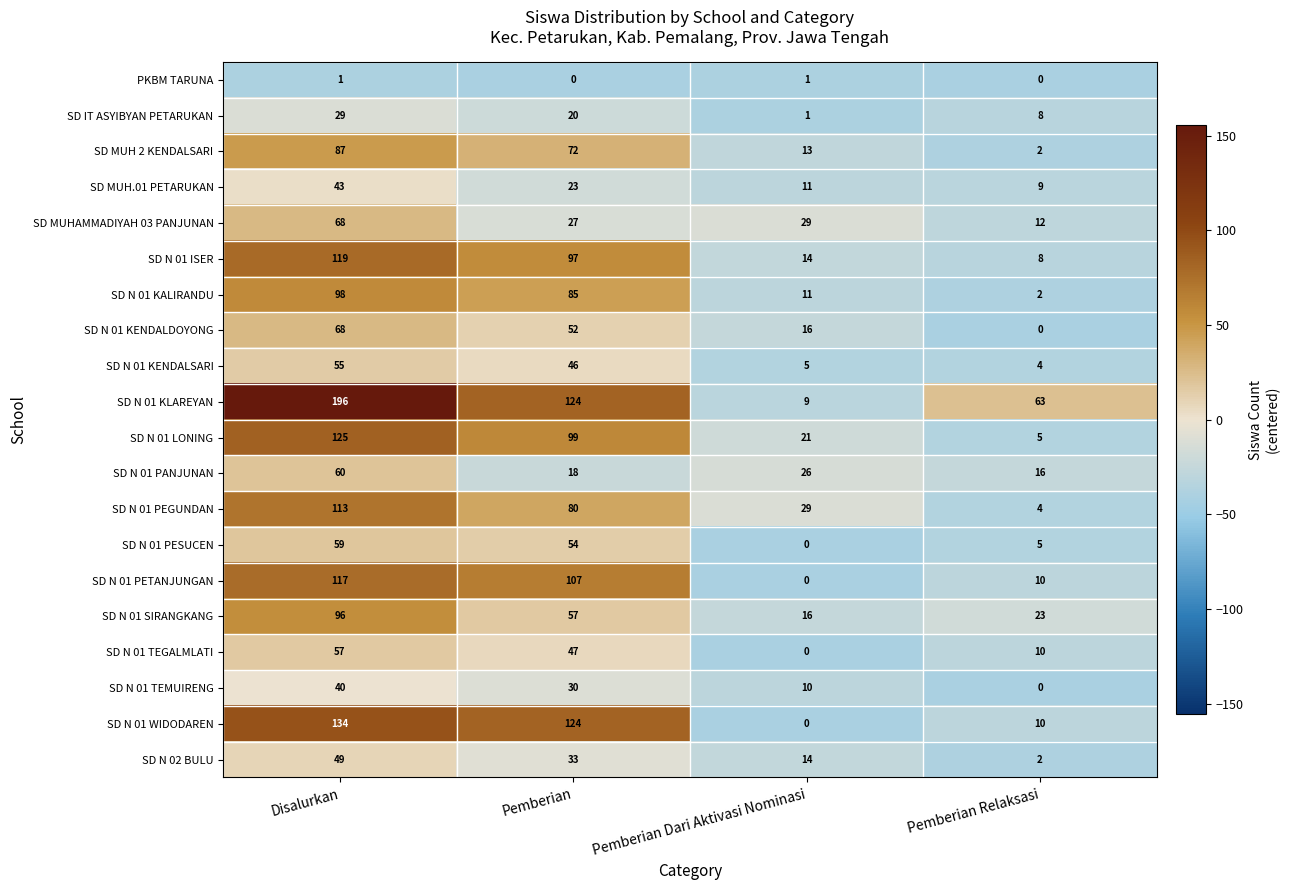

How many SD N 01 PEGUNDAN values are between 29 and 113?

3